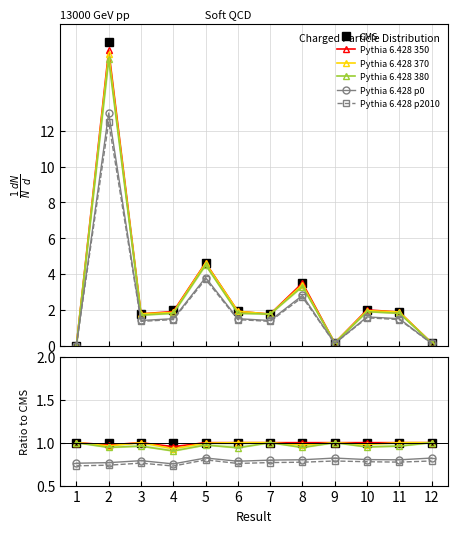

What value does the Pythia 6.428 370 series have at 10?

1.0